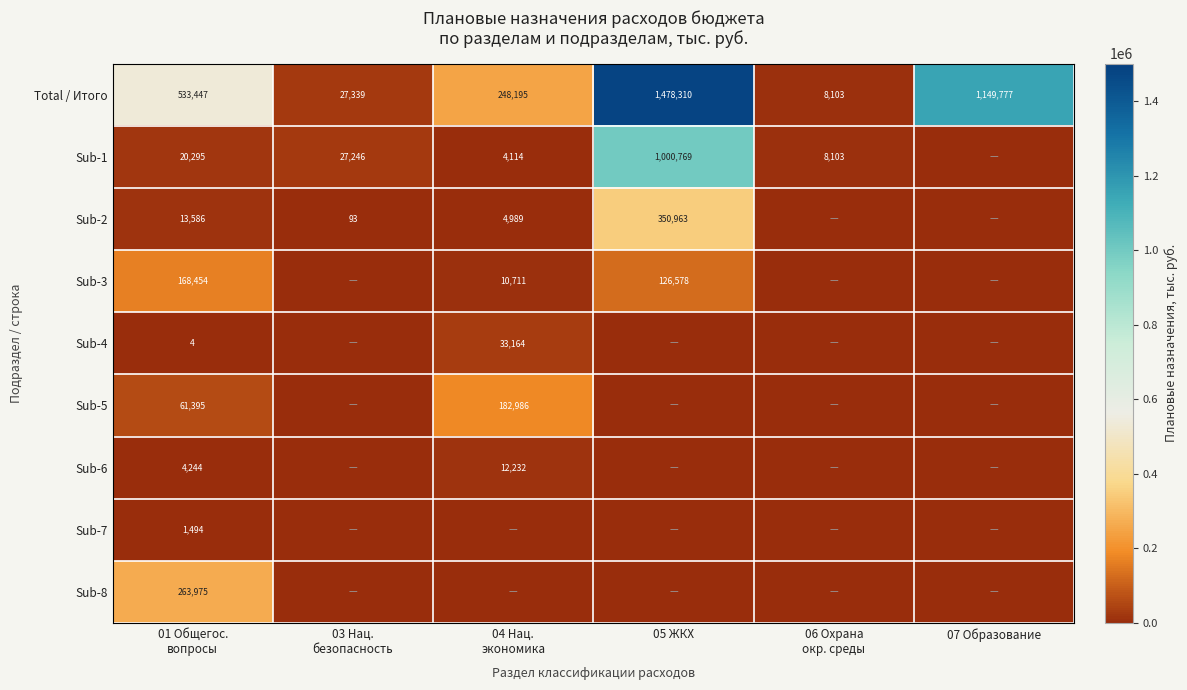

Which category has the highest value in the Total / Итого series?

05 ЖКХ